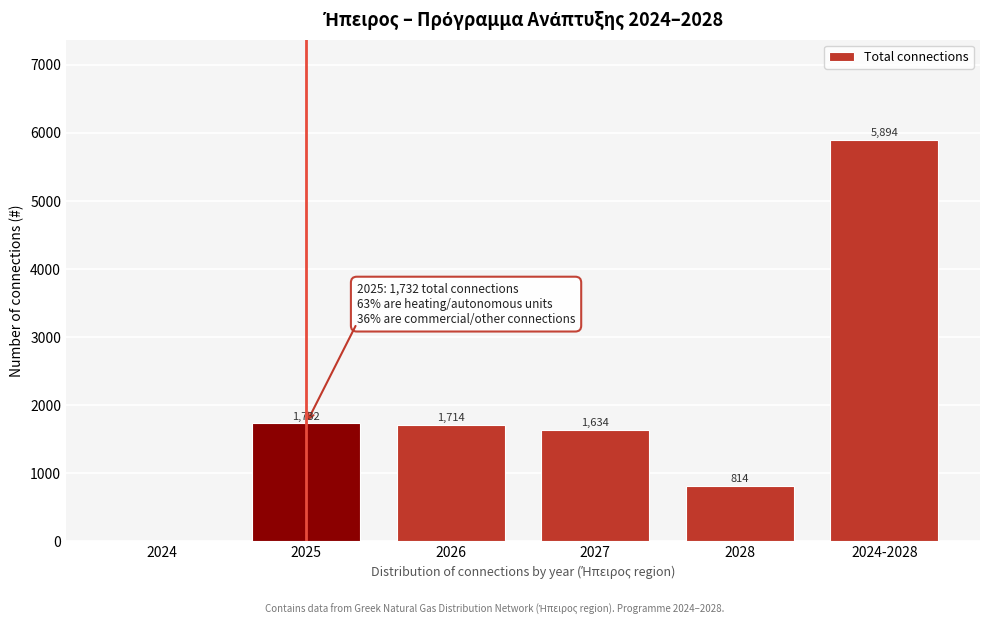

Where does the data first go above 1714?

2025